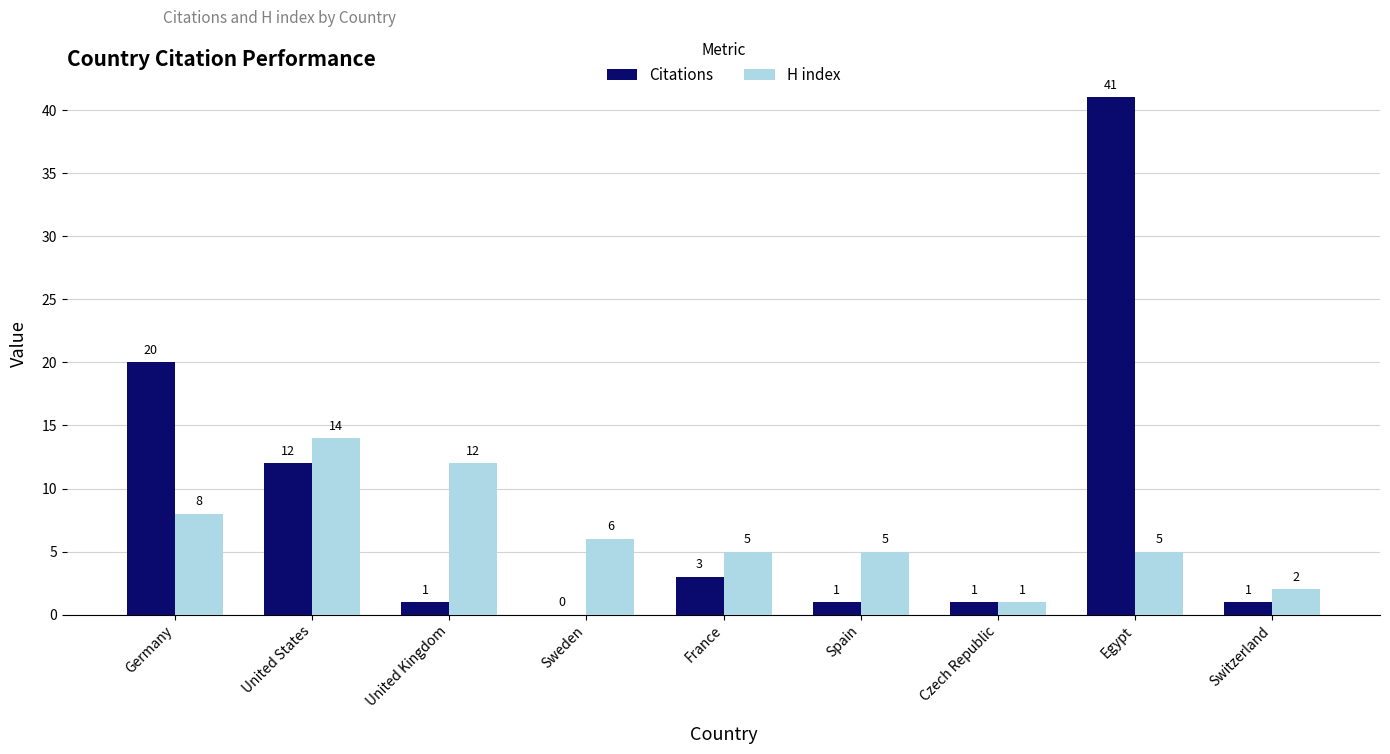

Which series has the largest total across all categories?

Citations